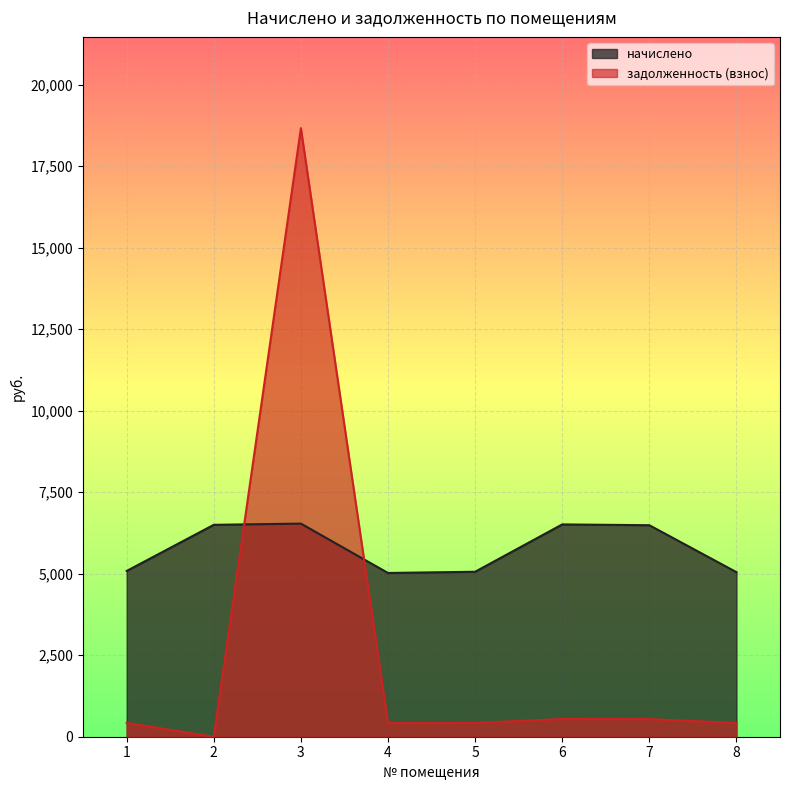

Reading left to right, what are all the values shown in this chart?

начислено: 1=5084.9	2=6500.8	3=6537.7	4=5023.3	5=5060.3	6=6513.0	7=6488.4	8=5047.9
задолженность (взнос): 1=423.7	2=0.0	3=18668.4	4=418.6	5=421.7	6=542.8	7=540.7	8=420.7